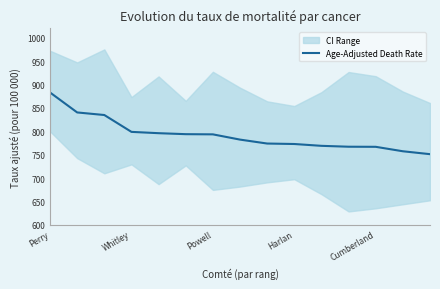

Which label corresponds to the smallest value in the chart?

14